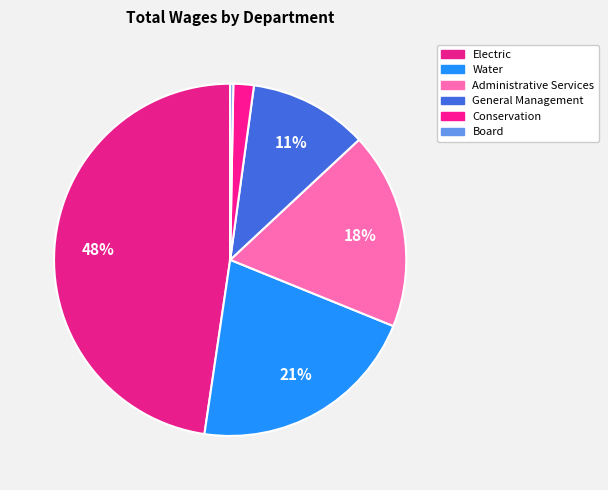

What percentage do Water and Administrative Services together represent?

39.3%